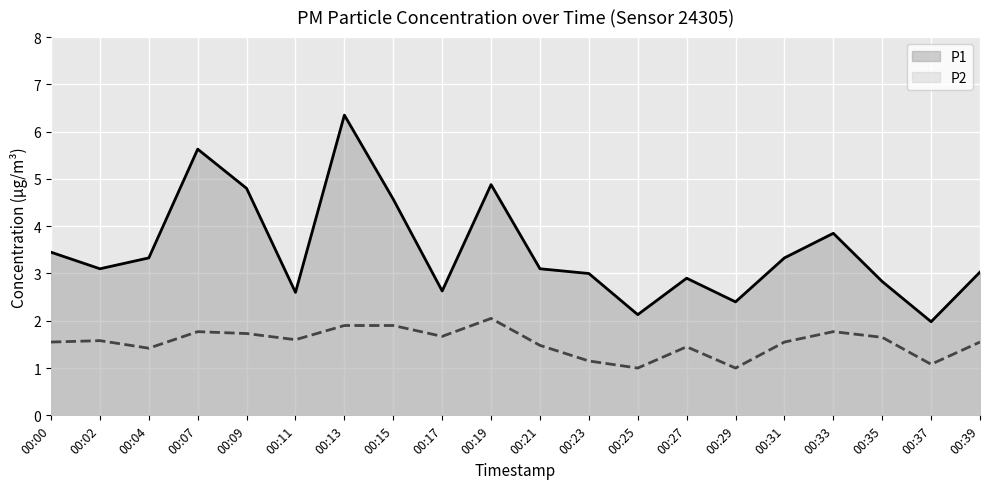

True or false: P1 and P2 intersect in this chart.

False